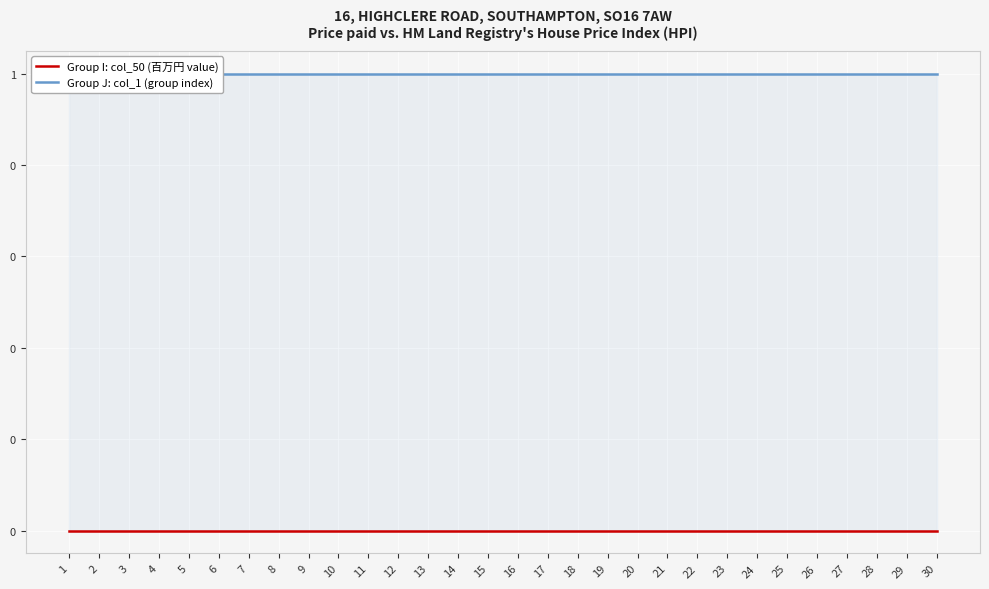

Which label corresponds to the largest value in the chart?

1